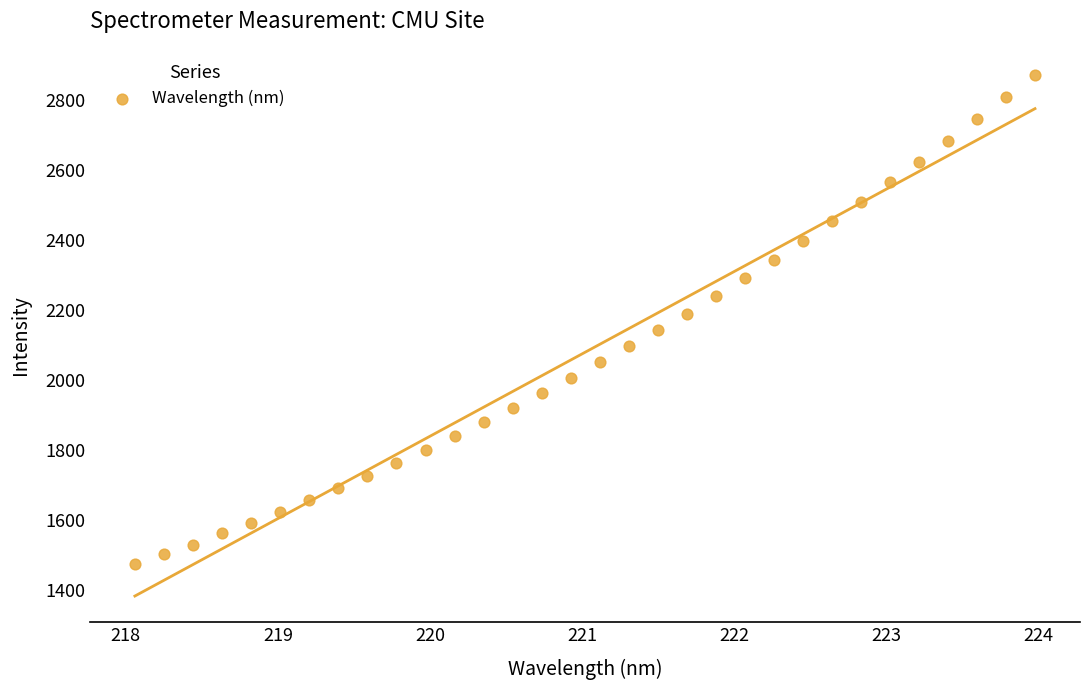

What is the range of X values (max minus min)?

5.9